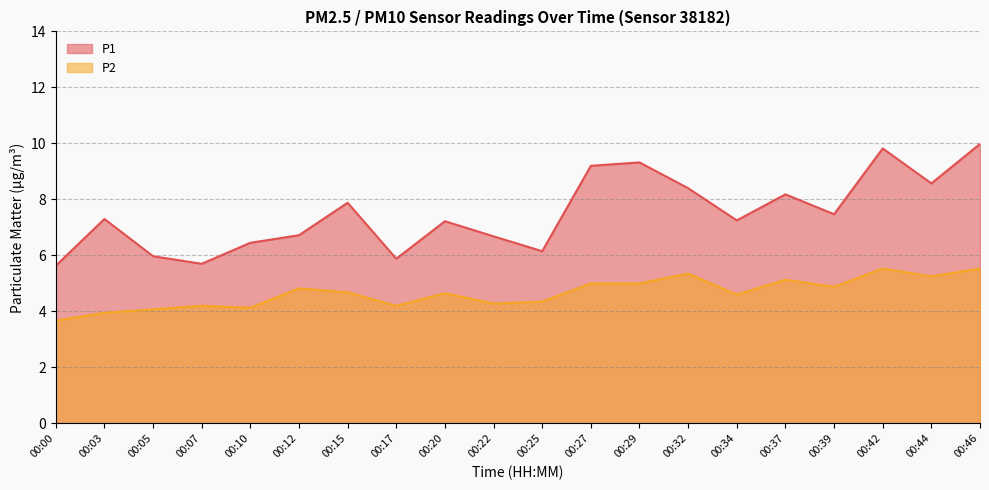

How many data points in P2 are above 4?

18